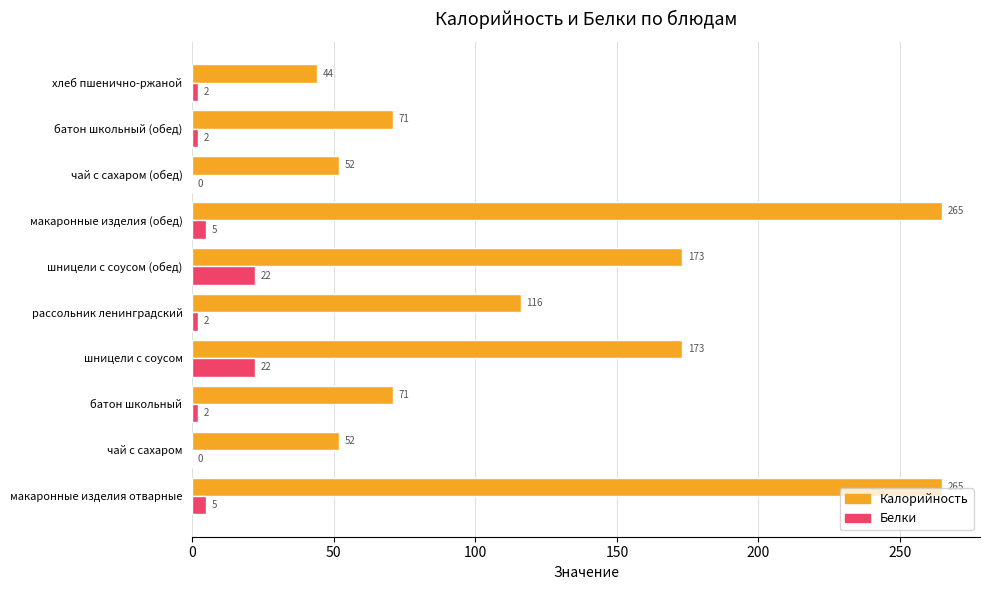

The value of Белки at шницели с соусом is 22. True or false?

True